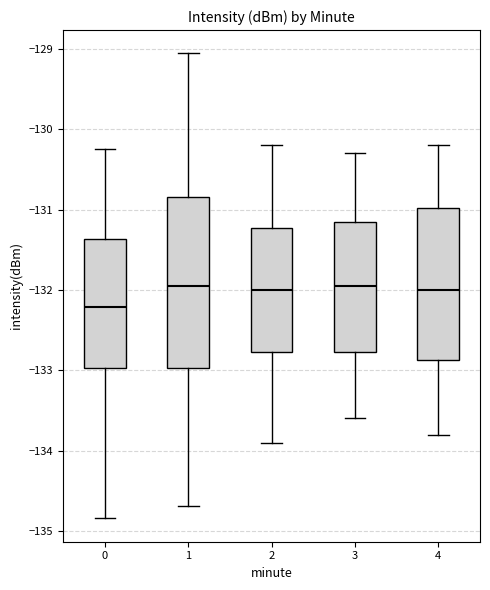

Which box's median line is the lowest?

0